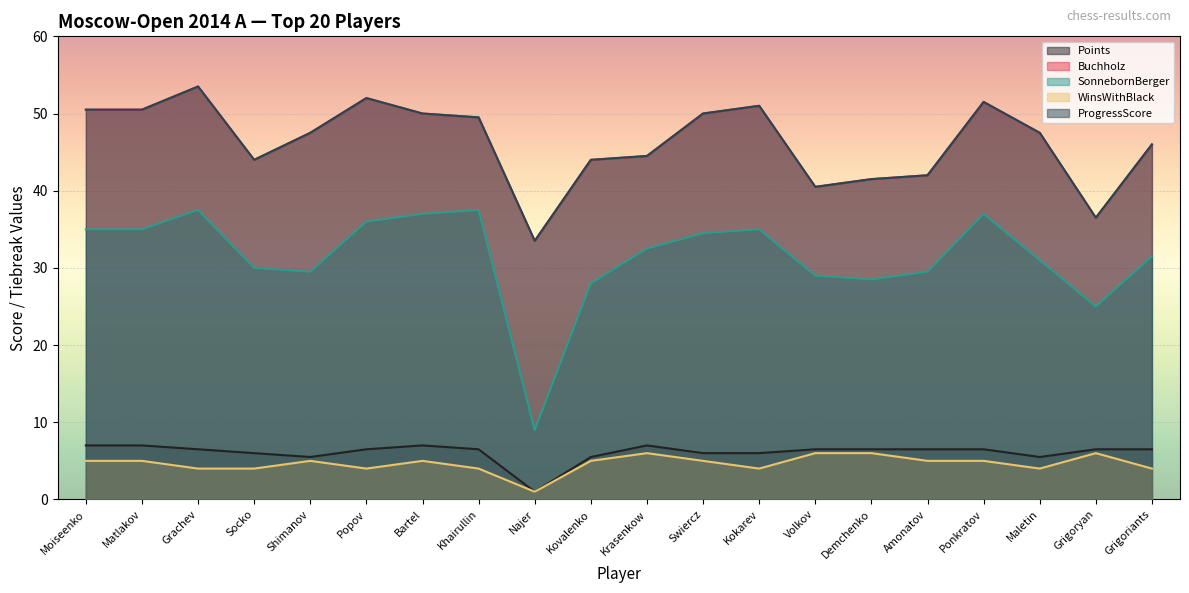

True or false: ProgressScore has more than 1 interior local peaks.

True